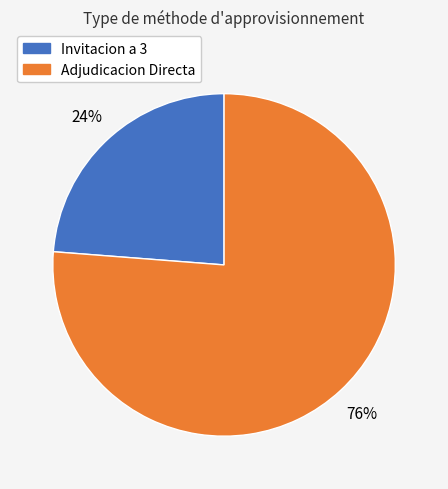

To the nearest percent, what is the average slice percentage?

50%